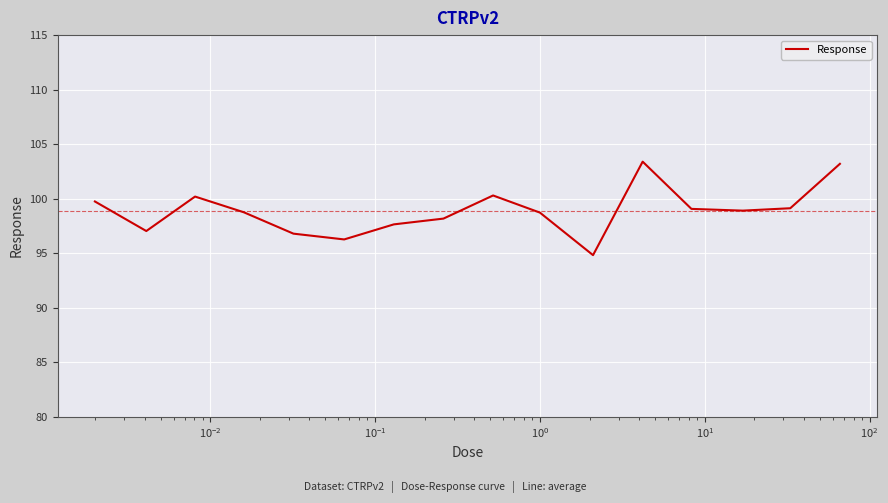

What is the greatest value displayed?

103.4